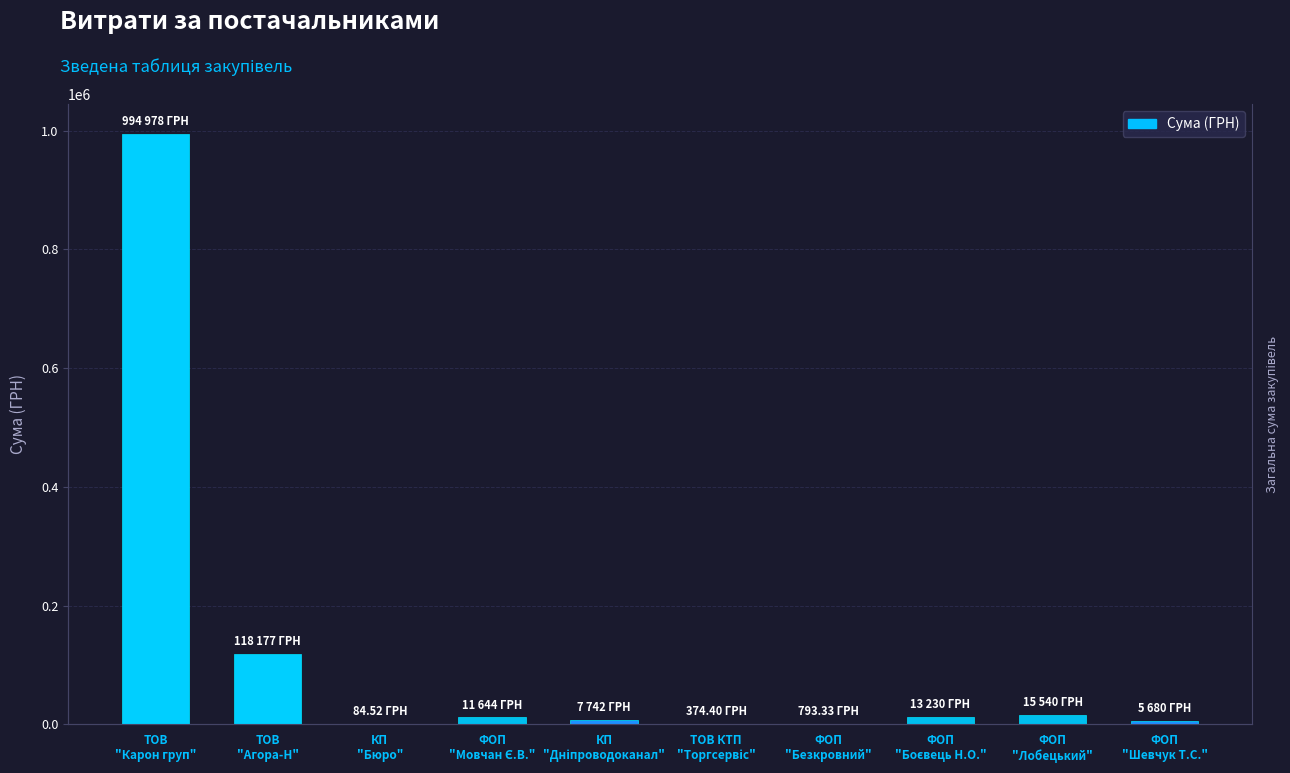

Which category has the lowest value across all series?

КП
"Бюро"